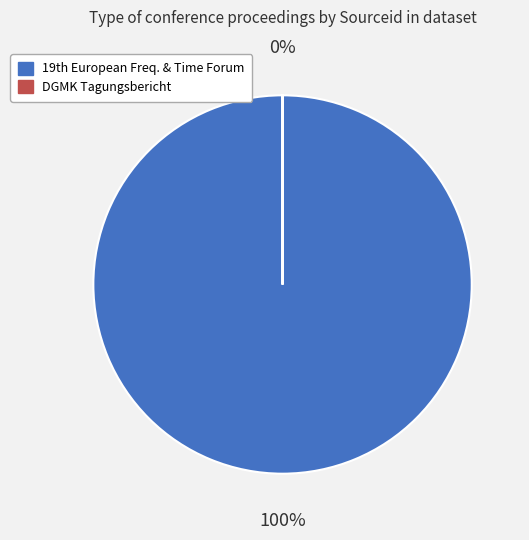

Is there any slice that represents more than half of the pie?

Yes